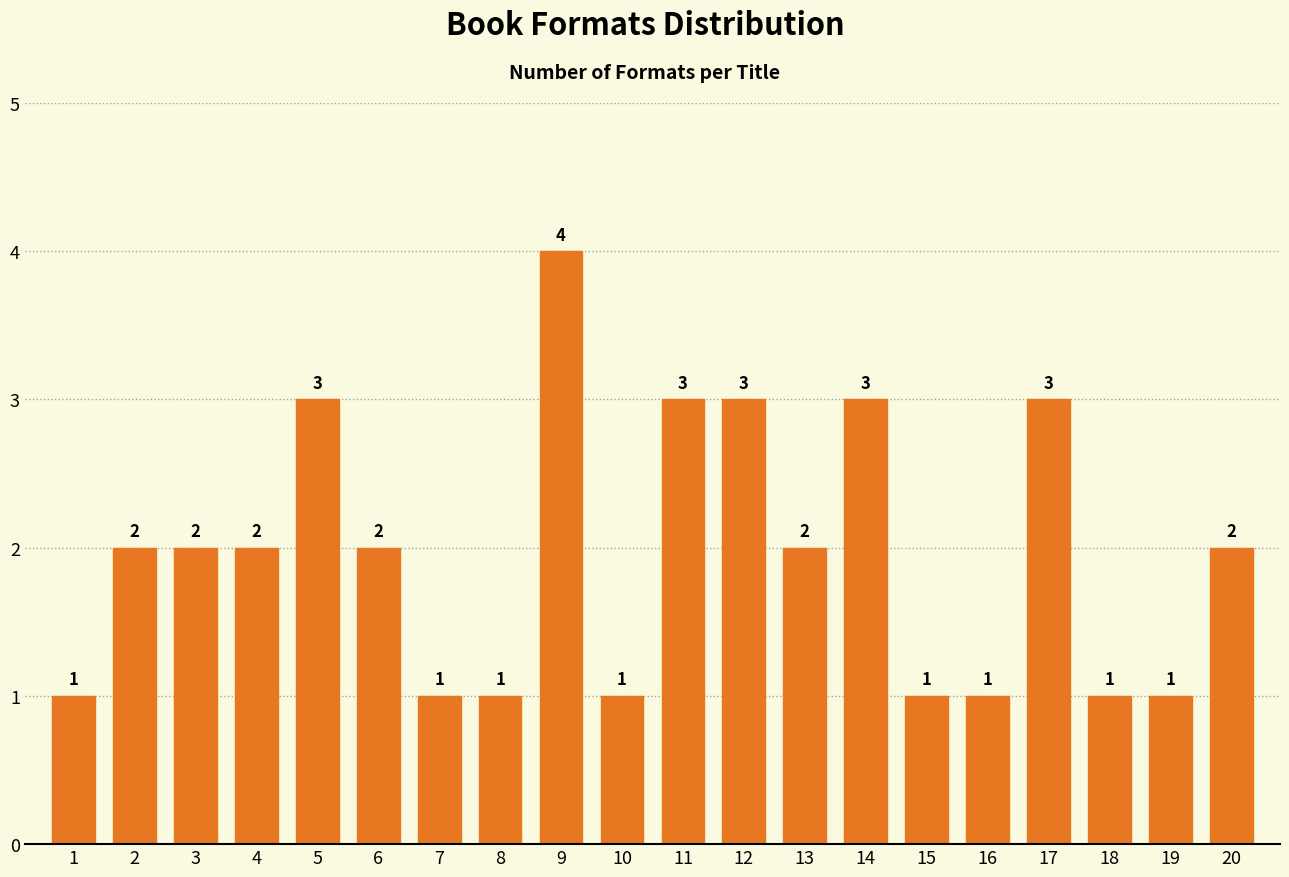

Reading right to left, list all the values displayed in this chart.

2	1	1	3	1	1	3	2	3	3	1	4	1	1	2	3	2	2	2	1